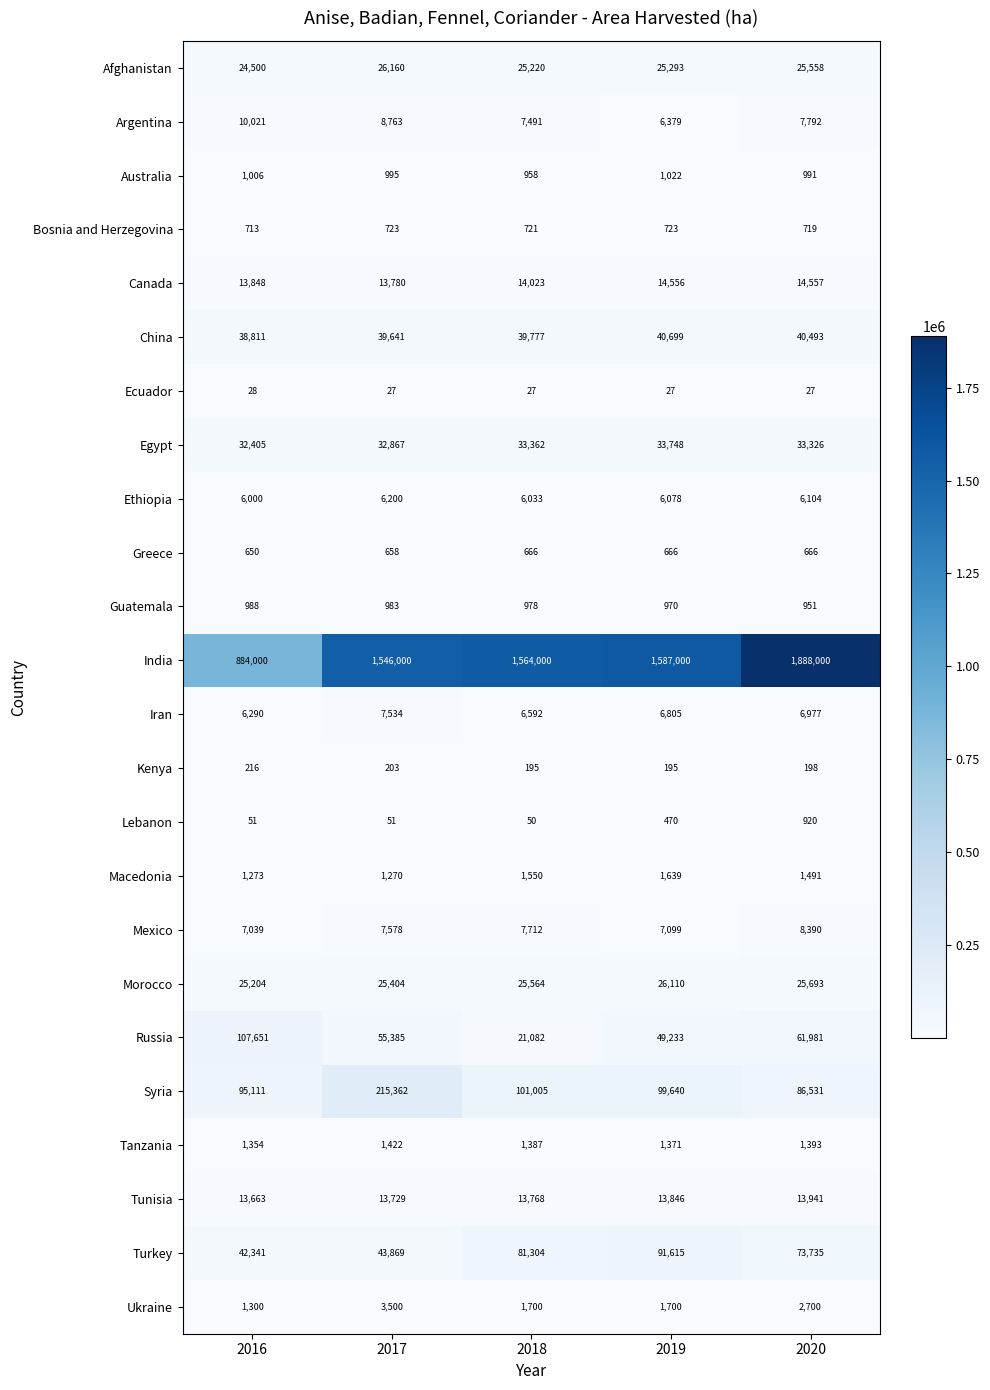

How many categories are shown in the chart?

5